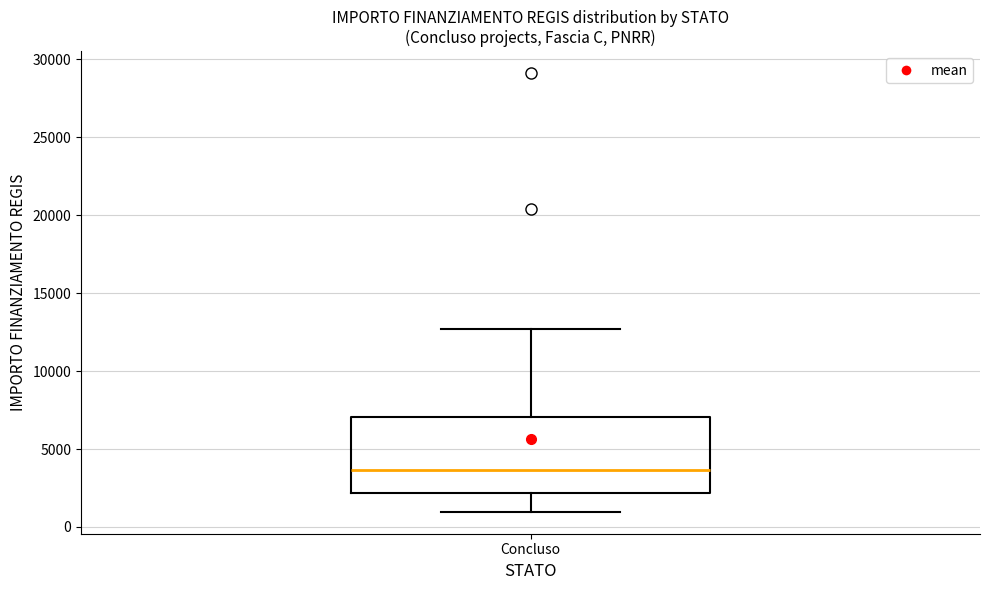

Where does the median line of the box for Concluso sit on the y-axis? The values are not printed on the chart, so give them approximately, as read against the axis.

3500